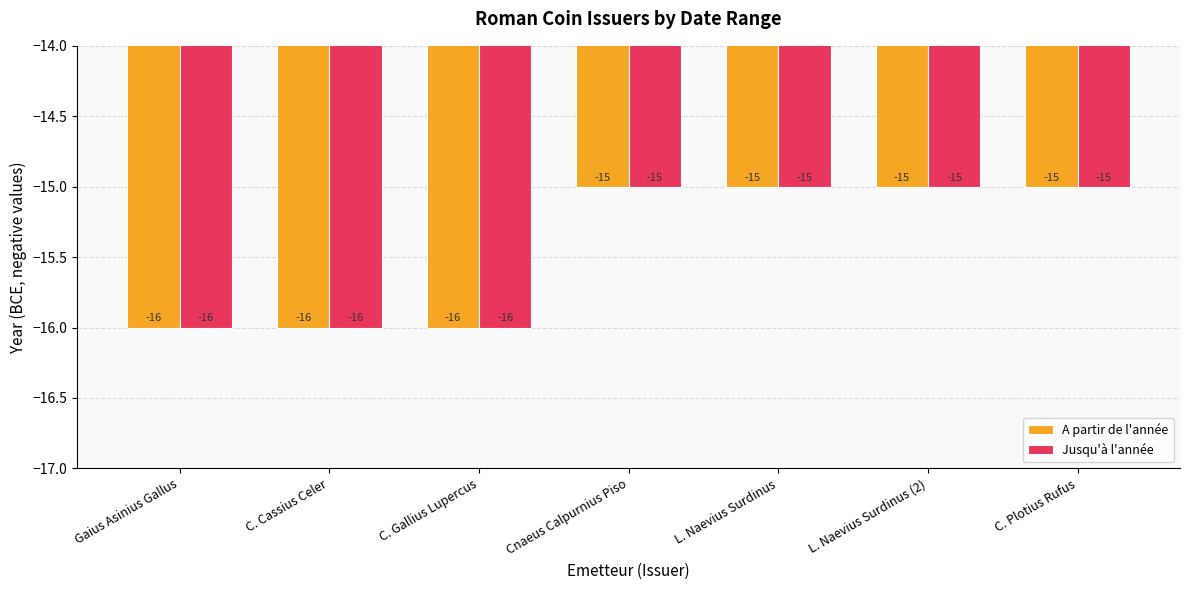

Are the bars horizontal?

No